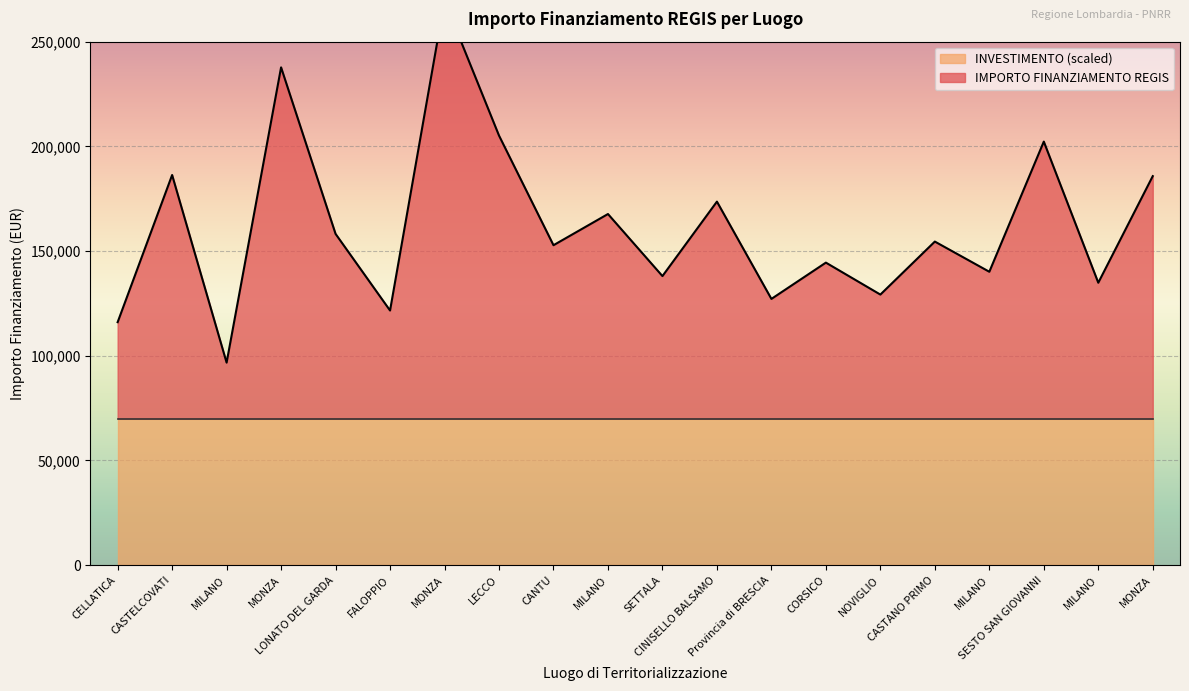

What is the label of the 3rd point from the left?

MILANO